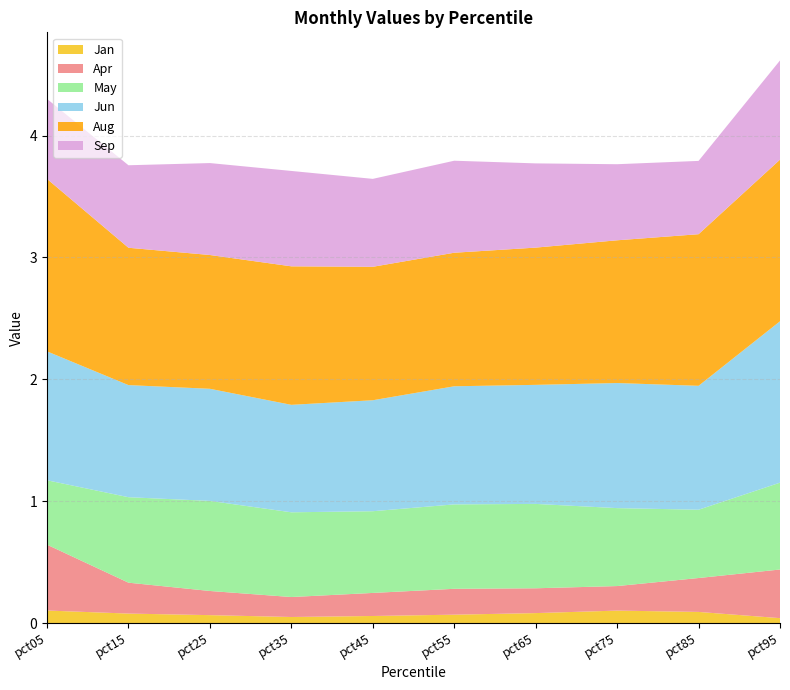

Reading left to right, what are all the values shown in this chart?

Jan: pct05=0.1	pct15=0.1	pct25=0.1	pct35=0.0	pct45=0.1	pct55=0.1	pct65=0.1	pct75=0.1	pct85=0.1	pct95=0.0
Apr: pct05=0.5	pct15=0.3	pct25=0.2	pct35=0.2	pct45=0.2	pct55=0.2	pct65=0.2	pct75=0.2	pct85=0.3	pct95=0.4
May: pct05=0.5	pct15=0.7	pct25=0.7	pct35=0.7	pct45=0.7	pct55=0.7	pct65=0.7	pct75=0.6	pct85=0.6	pct95=0.7
Jun: pct05=1.1	pct15=0.9	pct25=0.9	pct35=0.9	pct45=0.9	pct55=1.0	pct65=1.0	pct75=1.0	pct85=1.0	pct95=1.3
Aug: pct05=1.4	pct15=1.1	pct25=1.1	pct35=1.1	pct45=1.1	pct55=1.1	pct65=1.1	pct75=1.2	pct85=1.2	pct95=1.3
Sep: pct05=0.7	pct15=0.7	pct25=0.8	pct35=0.8	pct45=0.7	pct55=0.8	pct65=0.7	pct75=0.6	pct85=0.6	pct95=0.8